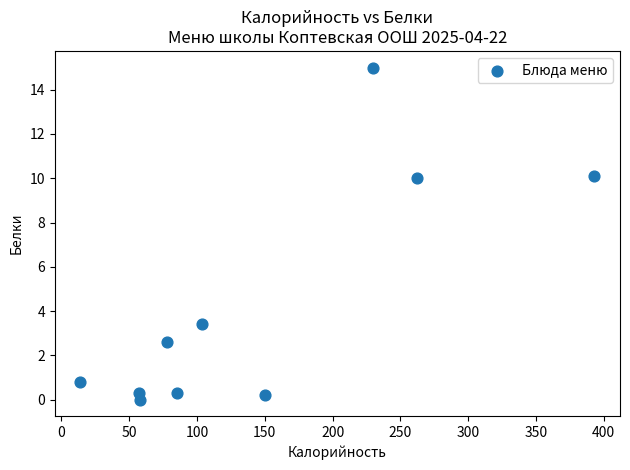

What is the average Y value?

4.3